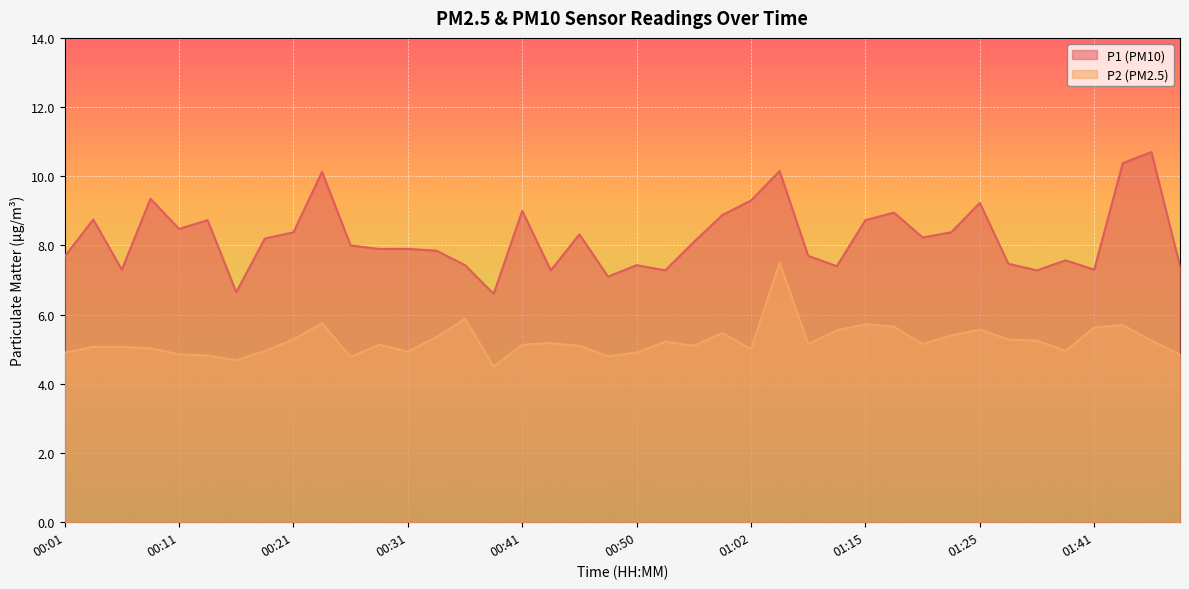

True or false: P1 and P2 cross at least once.

False